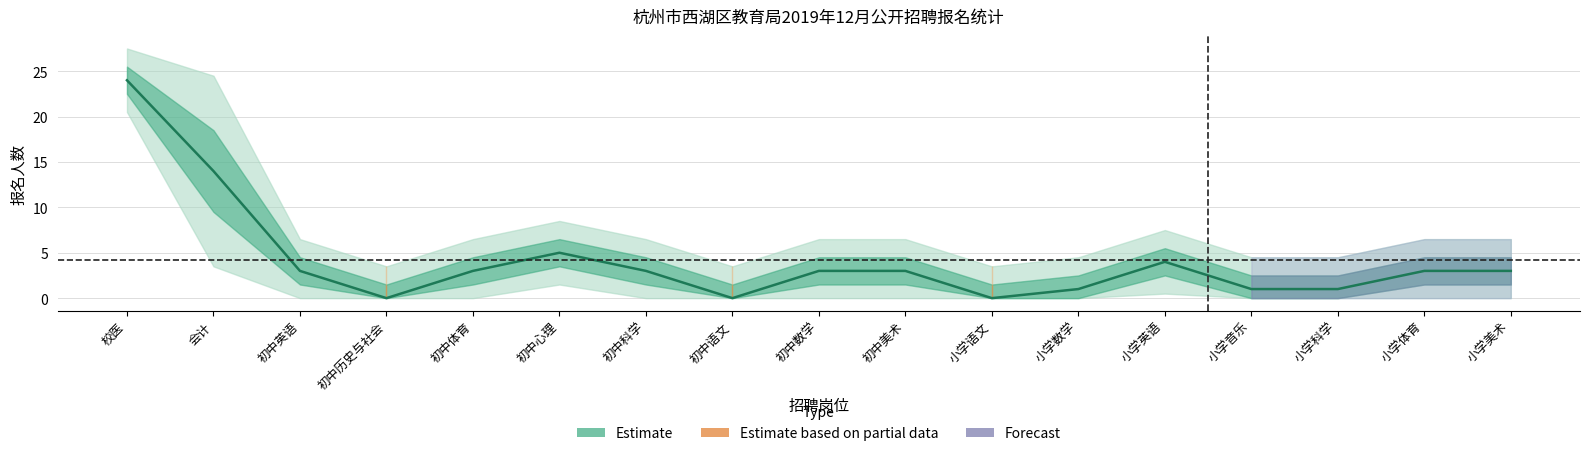

How many positive values are there?

14